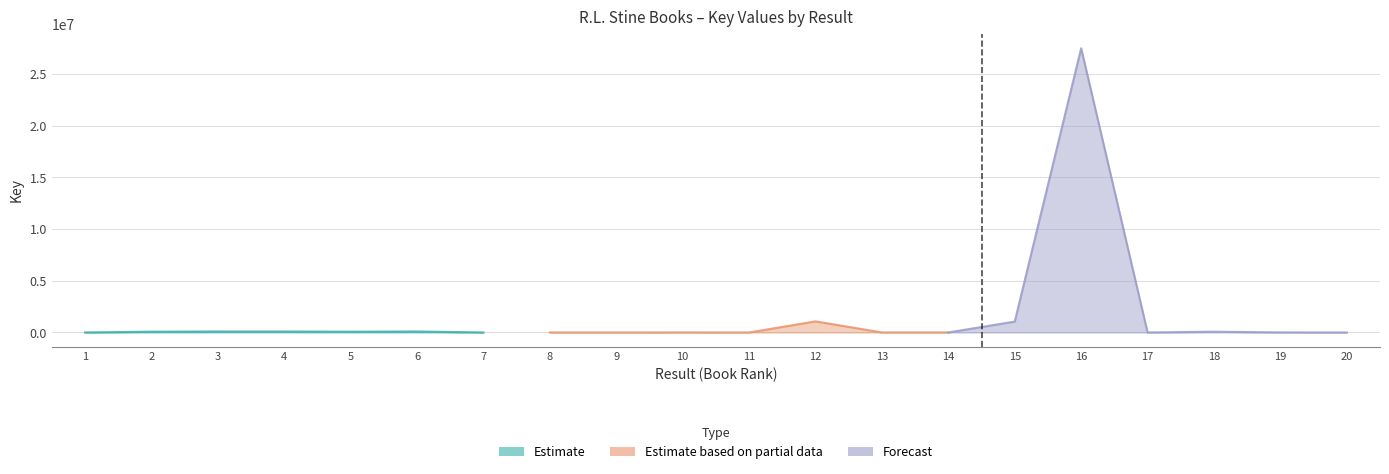

What is the difference between the maximum and minimum values in the Estimate based on partial data series?

1074962